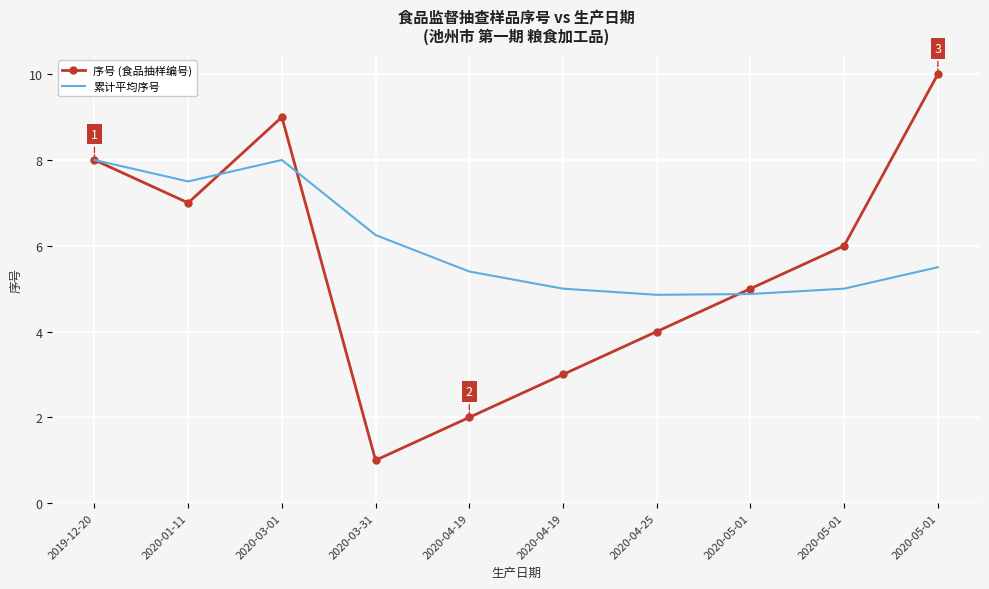

What are all the series names shown in the legend?

序号 (食品抽样编号), 累计平均序号